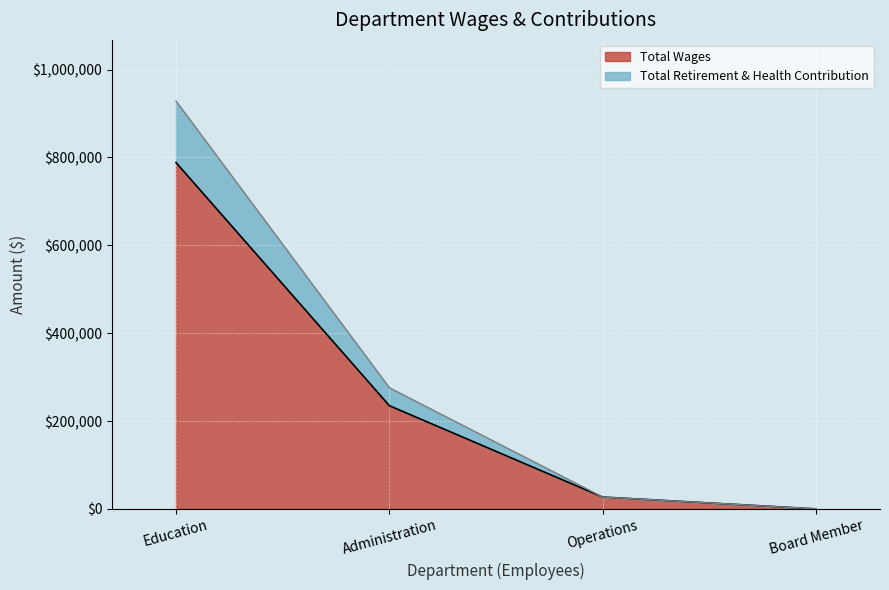

What is the difference between the maximum and second lowest values in the Total Wages series?

761409